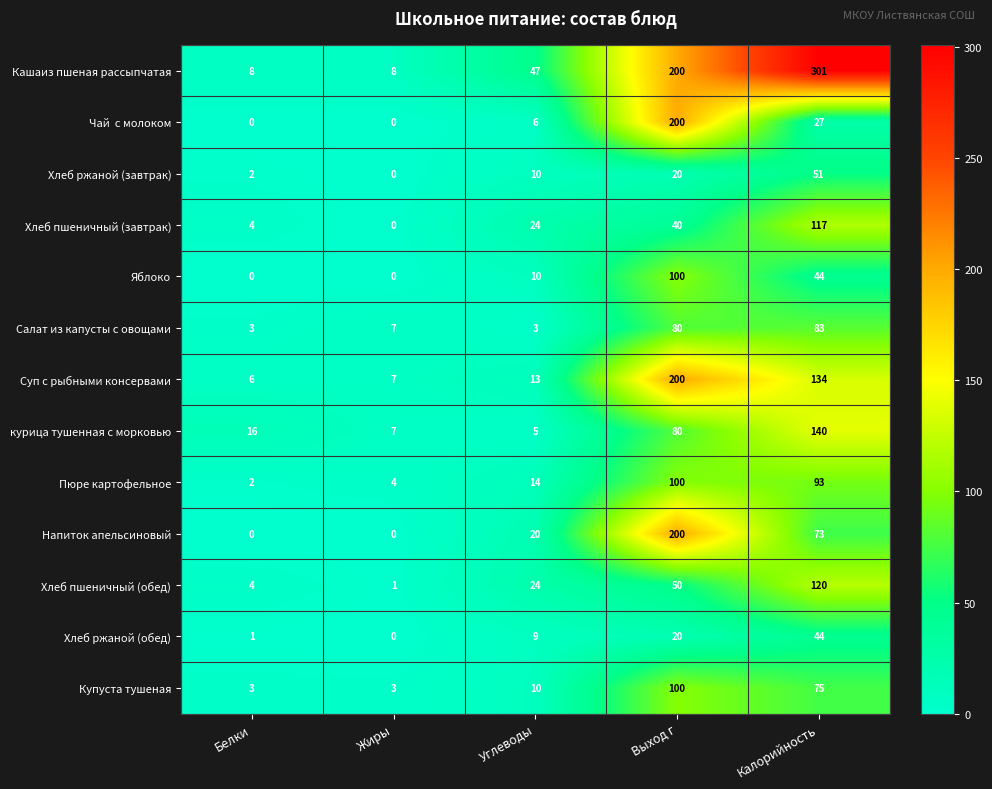

What is the highest value of the Салат из капусты с овощами series?

83